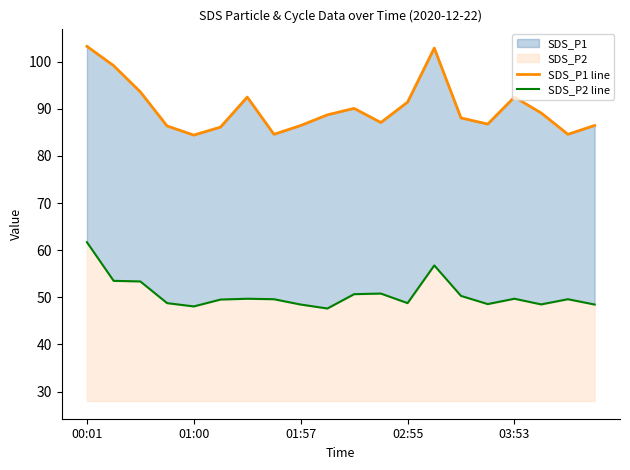

Count the number of data series in this chart.

2